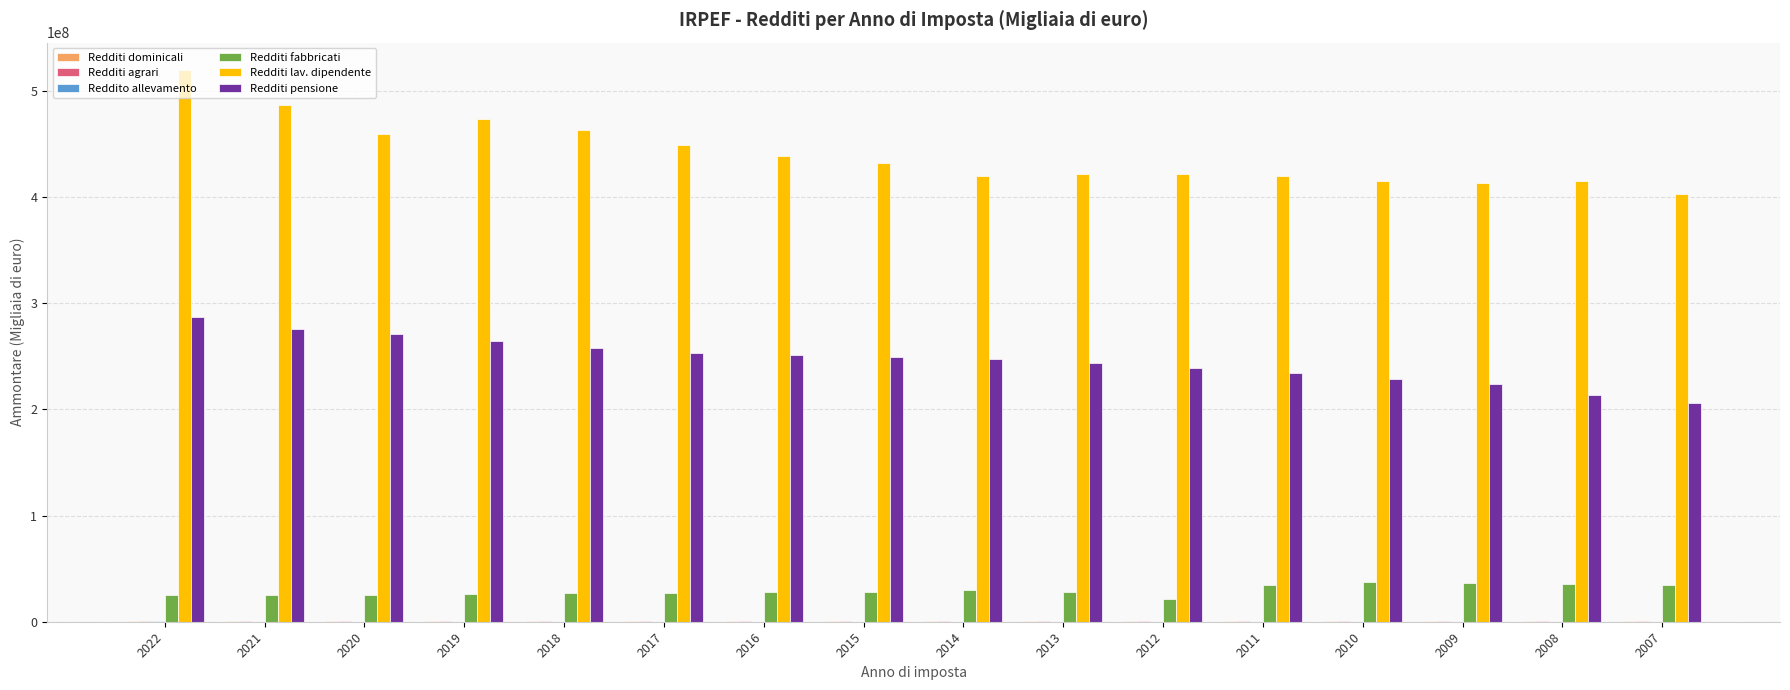

What is the spread (max minus min) of values at 2011?

419260880.0